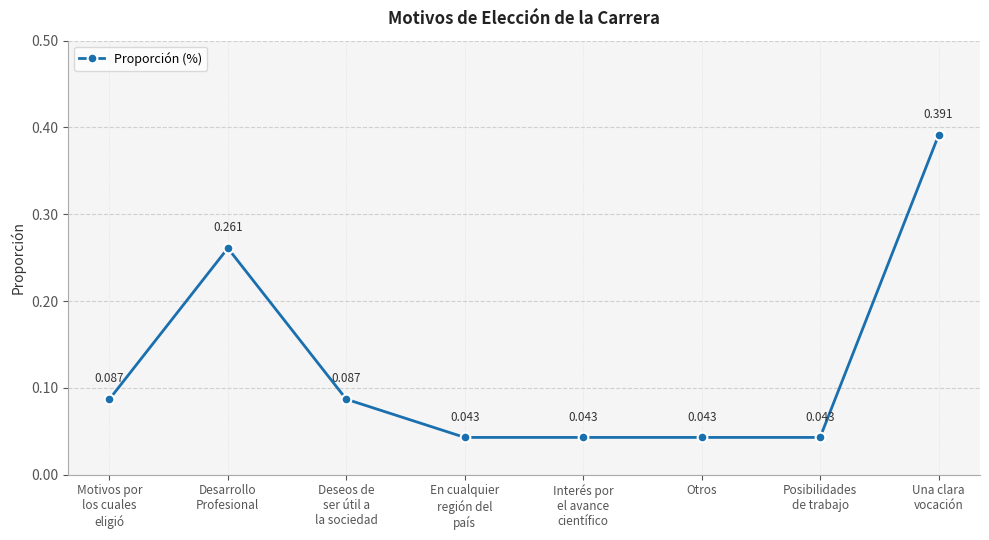

Where is the first local maximum?

Desarrollo
Profesional